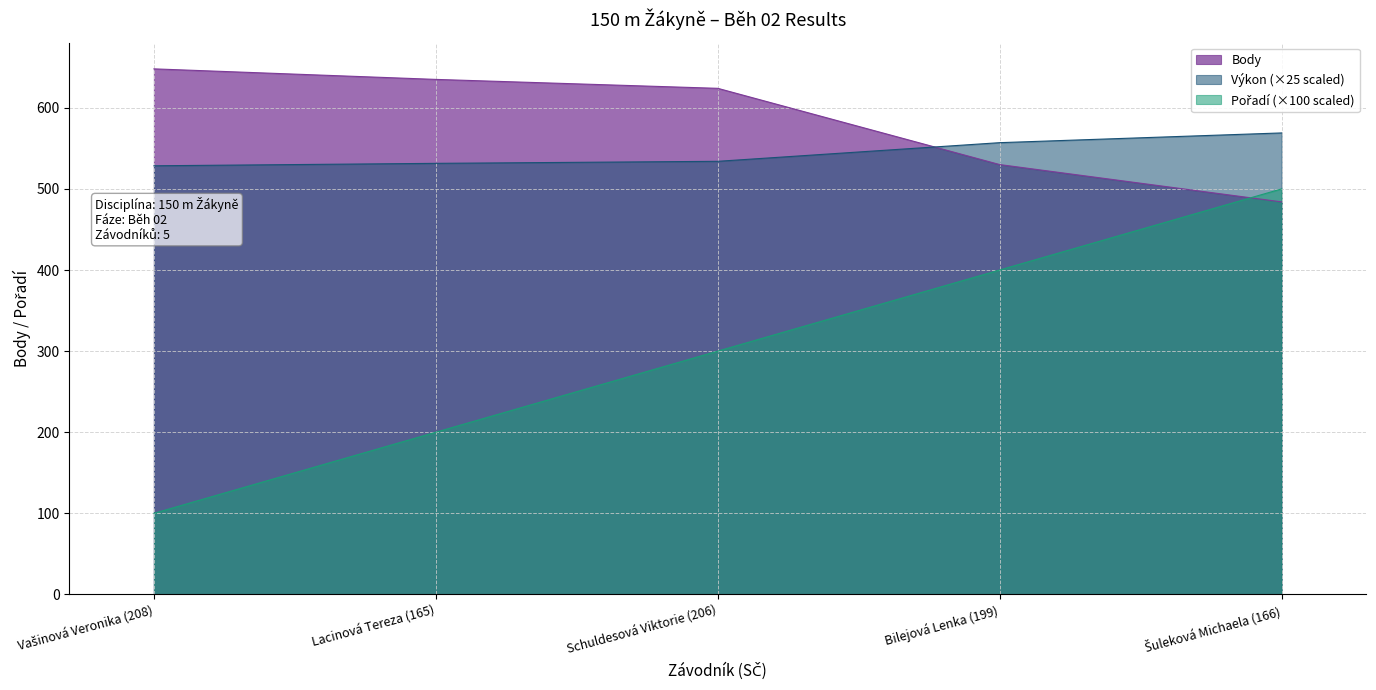

What is the smallest value displayed?

100.0